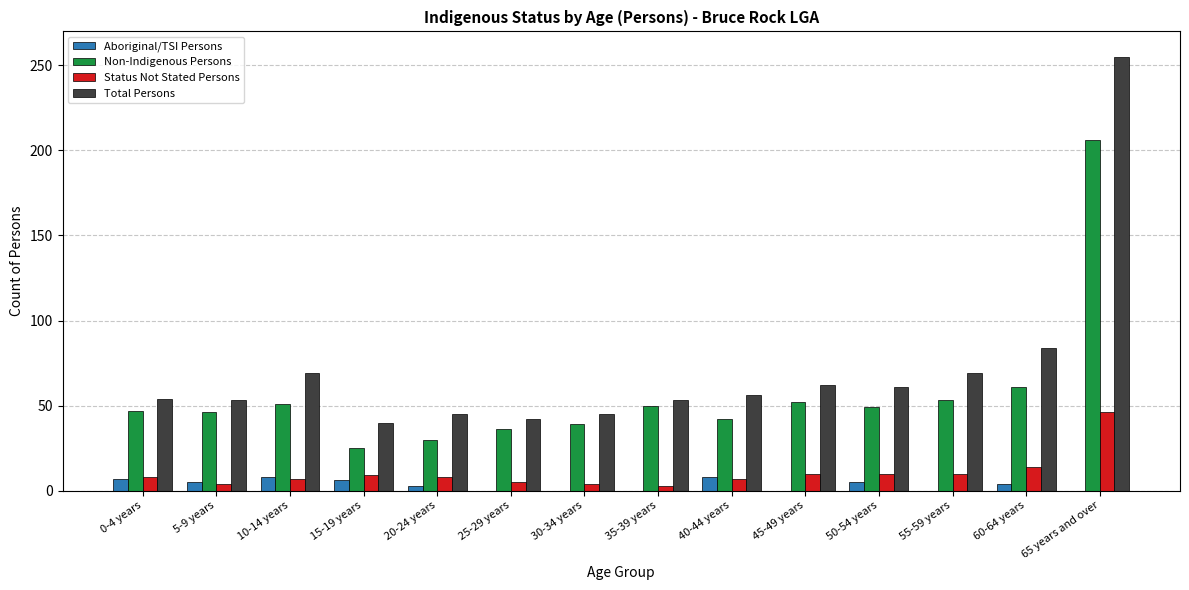

Which series has the largest total across all categories?

Total Persons